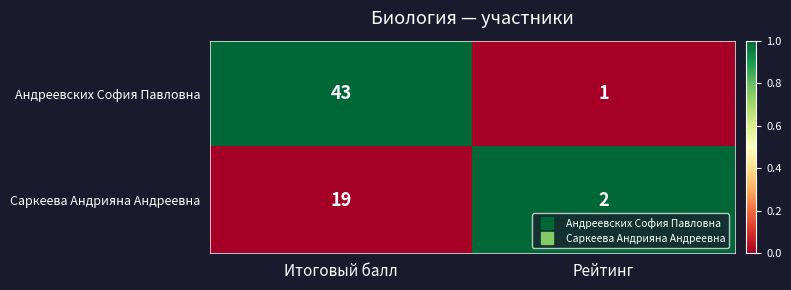

True or false: Саркеева Андрияна Андреевна has a value of 1 at Рейтинг.

False